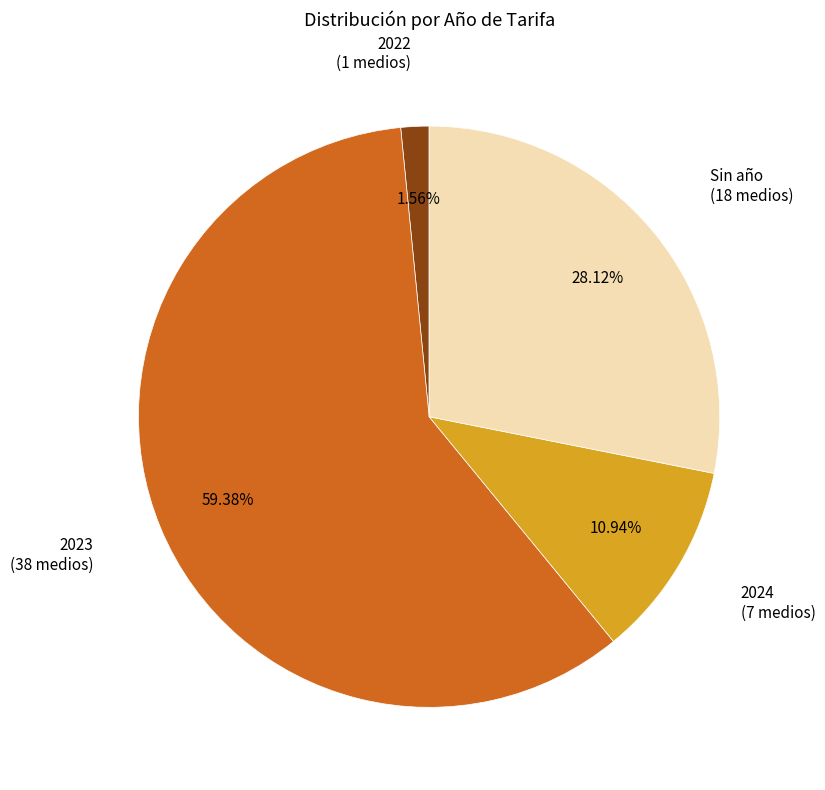

Which slice is the smallest?

2022